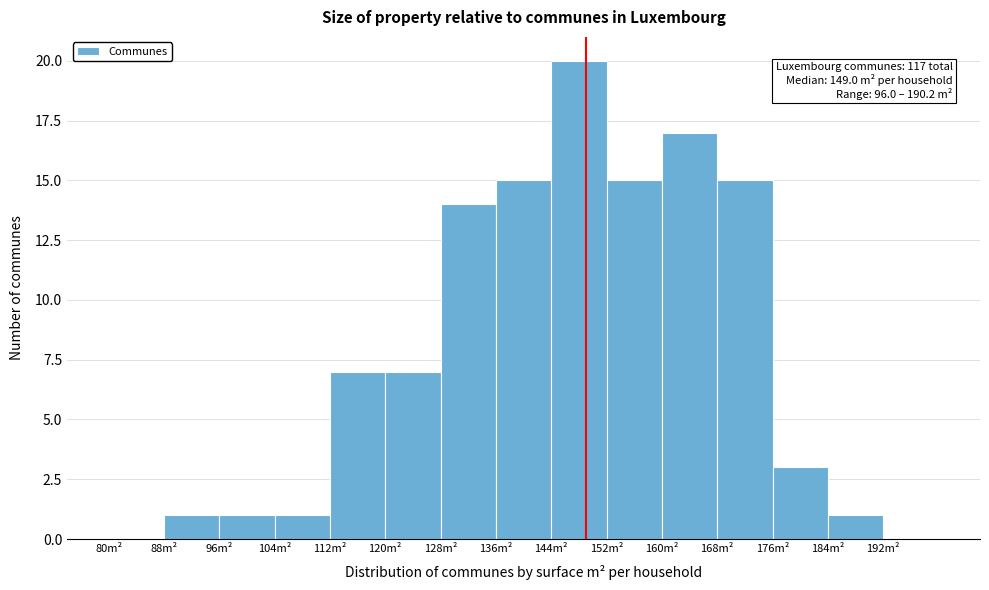

Over which range of the x-axis is the bar tallest?

144 to 152